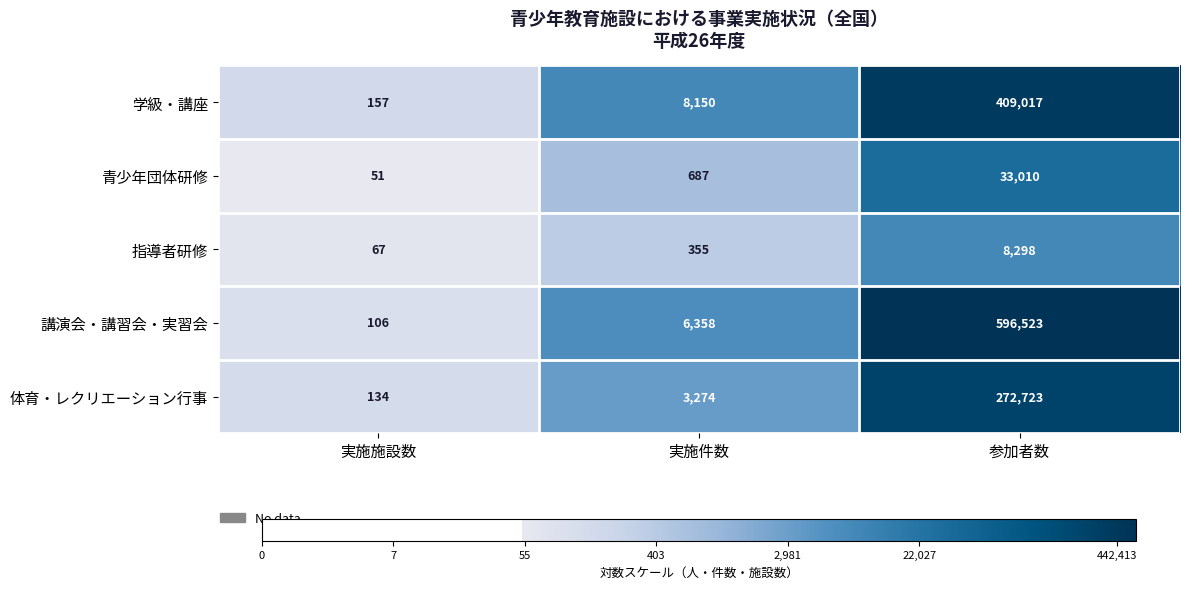

Rank the series by their maximum value, from highest to lowest.

講演会・講習会・実習会, 学級・講座, 体育・レクリエーション行事, 青少年団体研修, 指導者研修